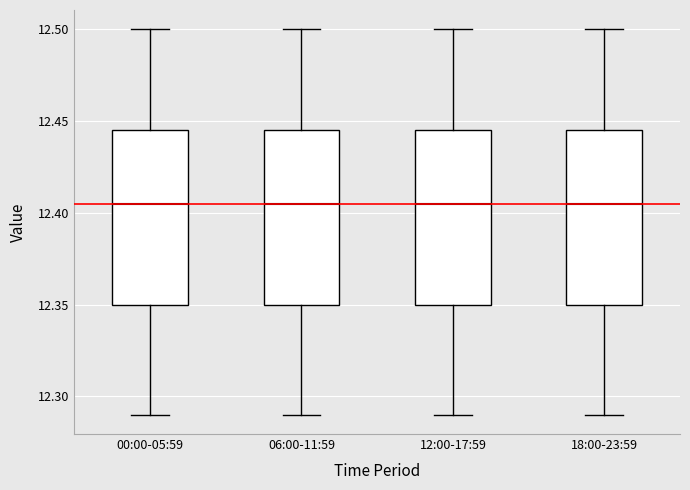

Where does the upper whisker of the box for 00:00-05:59 end on the y-axis? The values are not printed on the chart, so give them approximately, as read against the axis.

12.500